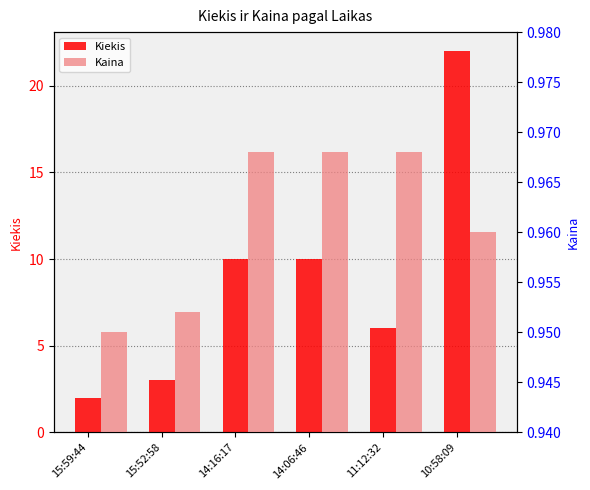

What is the difference between the second highest and second lowest values in the Kiekis series?

7.0